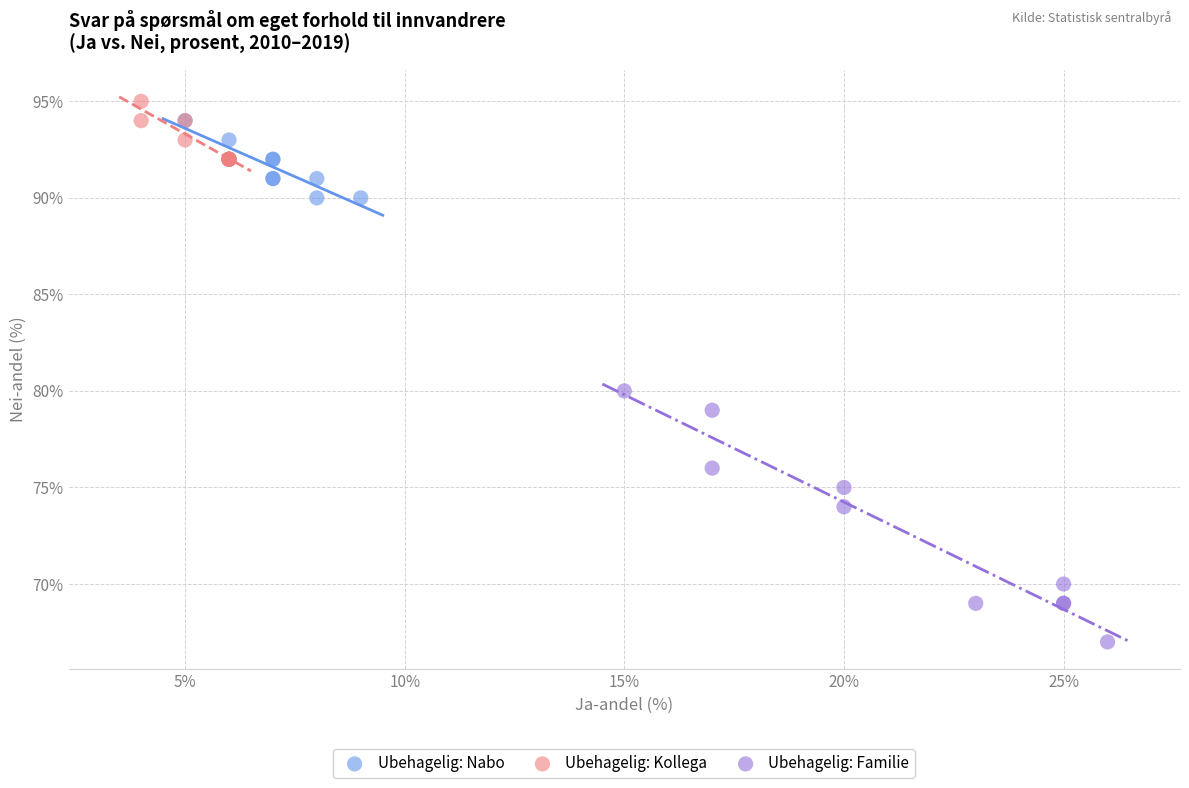

Which series has the widest spread of Y values?

Ubehagelig: Familie